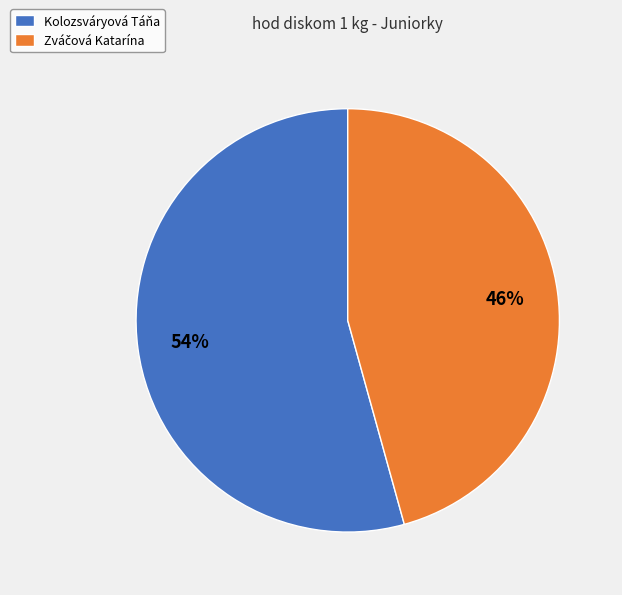

The Kolozsváryová Táňa slice represents 54% of the pie. True or false?

True